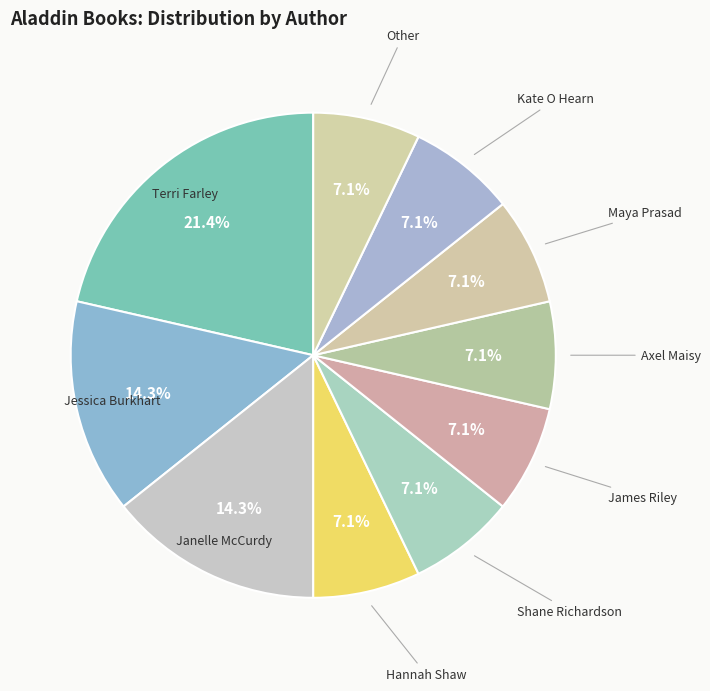

What percentage is the Kate O Hearn slice, to the nearest percent?

7%